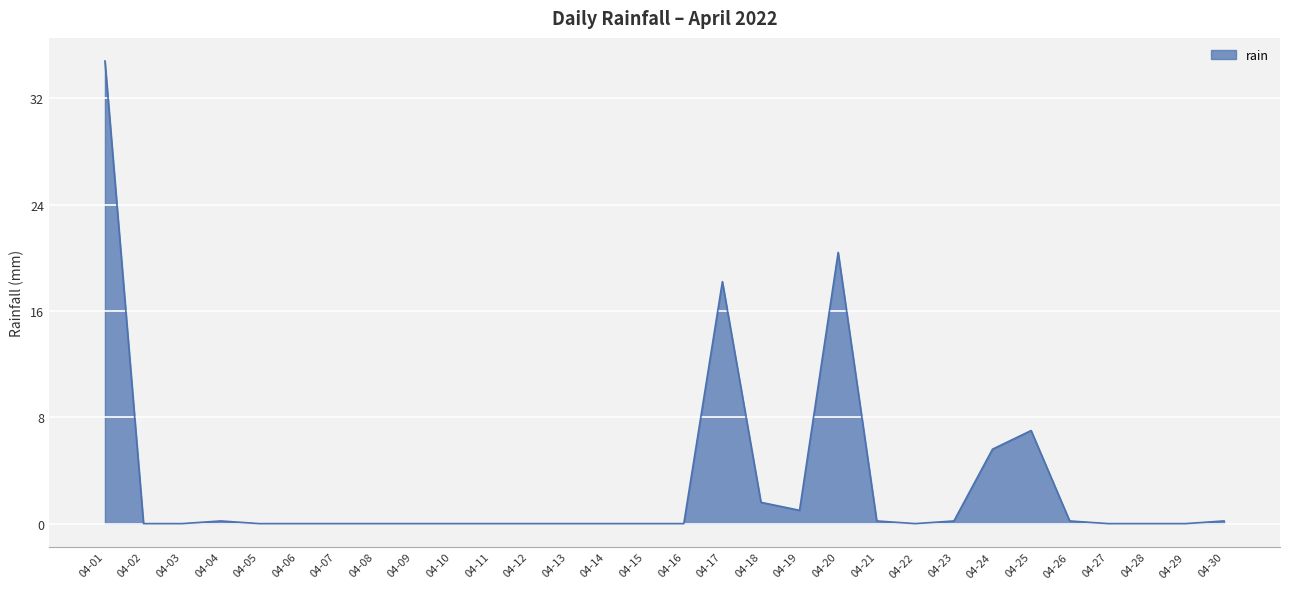

What is the difference between the maximum and minimum values?

34.8